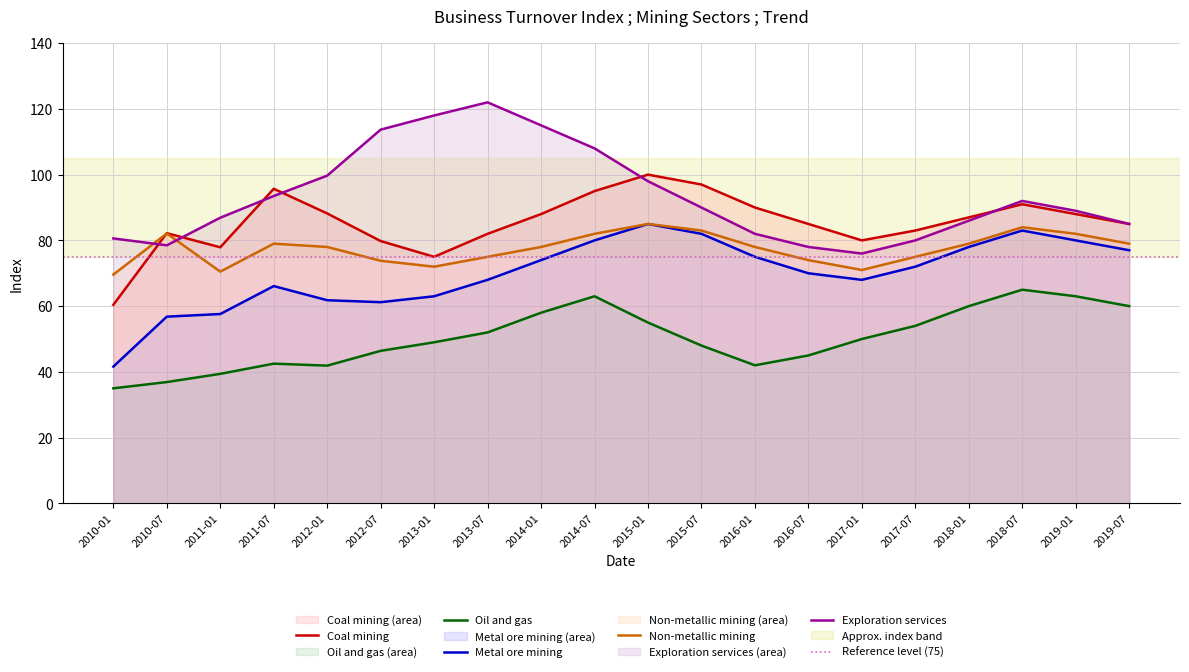

How many interior local valleys does the Metal ore mining series have?

2